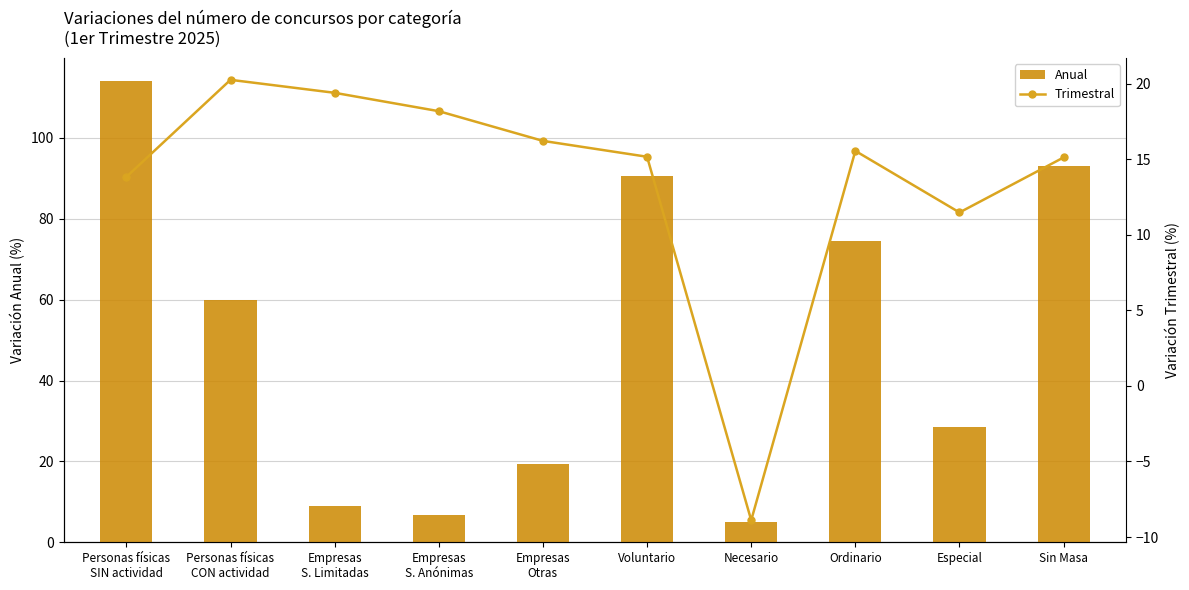

What is the total value across all series at Sin Masa?

108.1